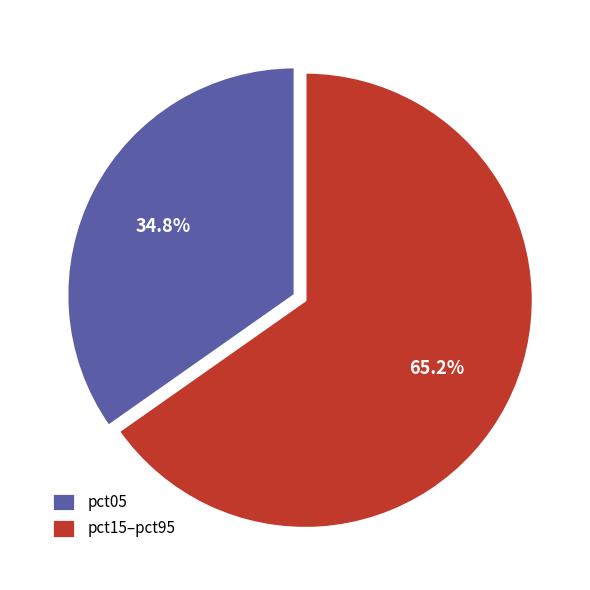

To the nearest percent, what portion does pct05 represent?

35%